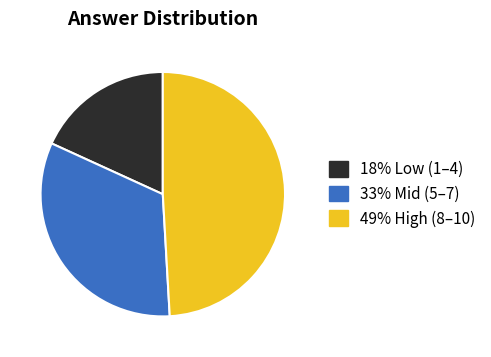

Is there a majority slice in this chart?

No